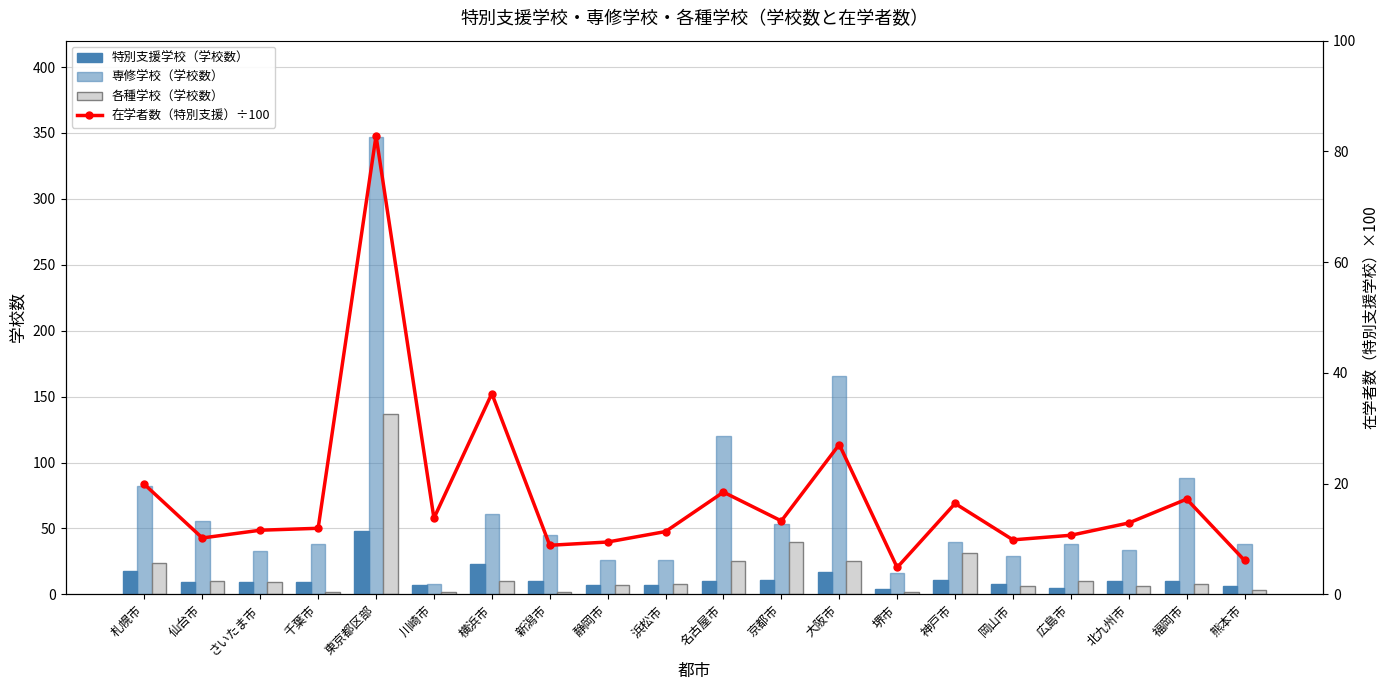

True or false: 各種学校（学校数） has a value of 2.0 at 川崎市.

True